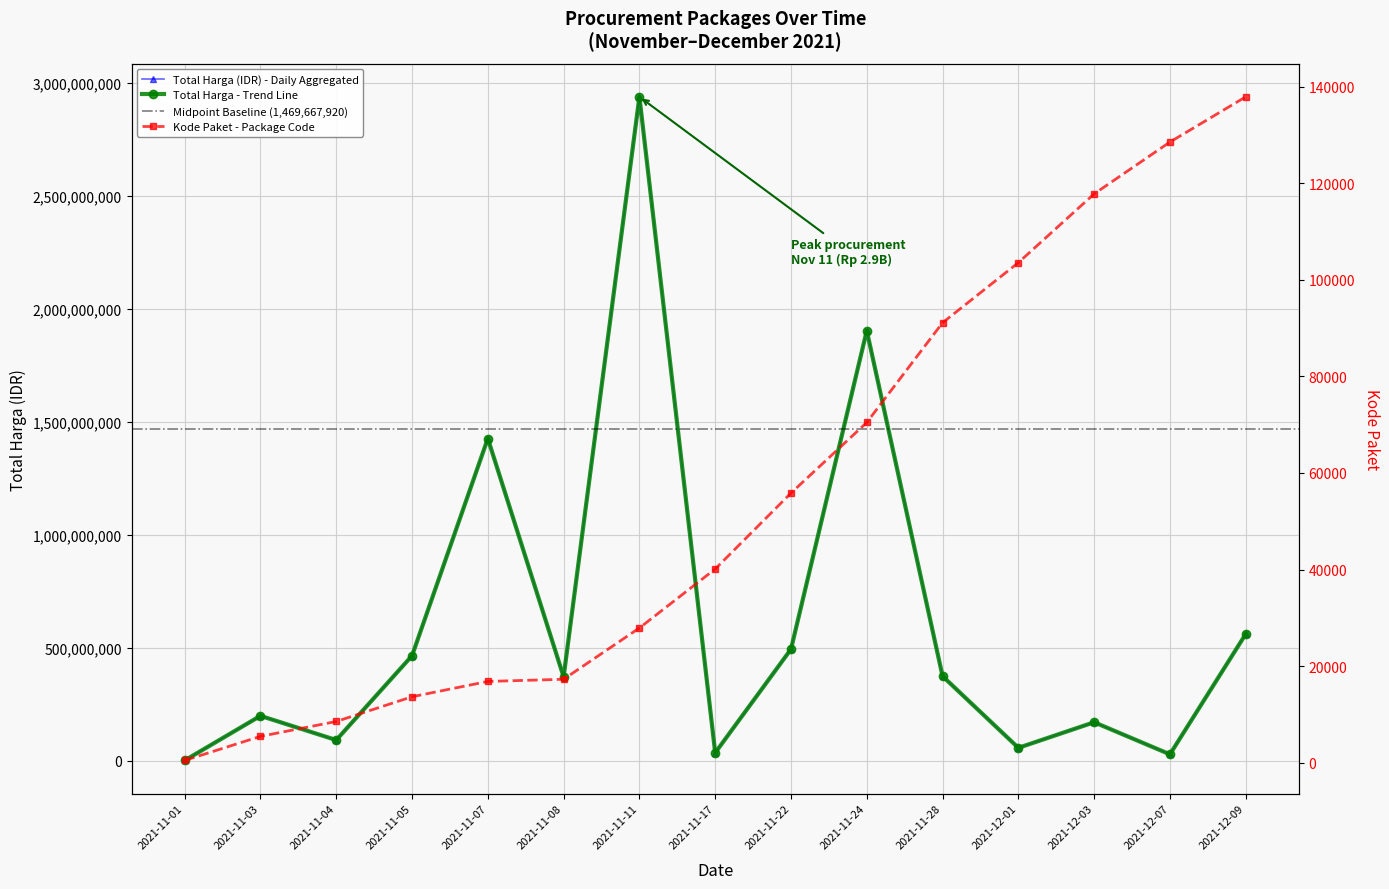

How many lines are shown in the chart?

2